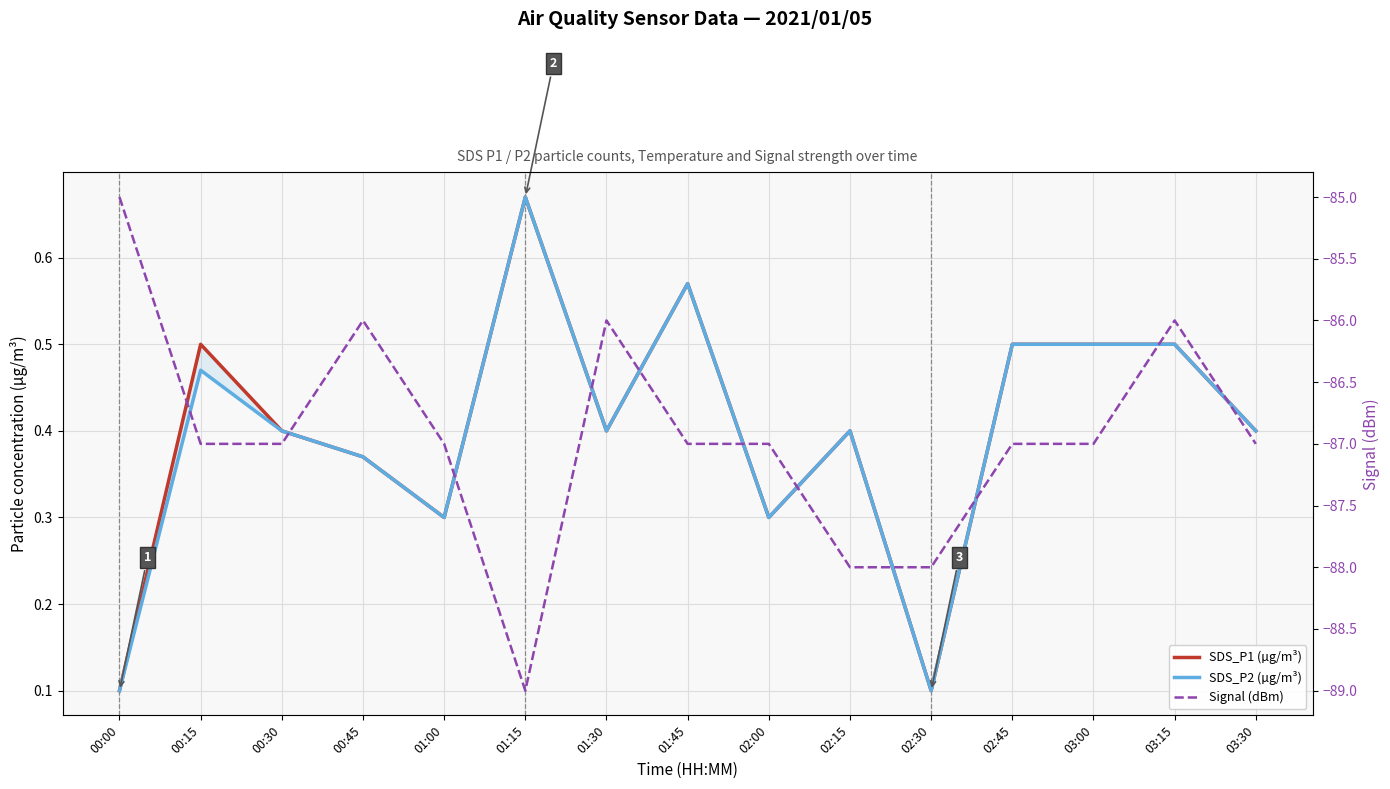

Where is the first local minimum for Signal (dBm)?

01:15